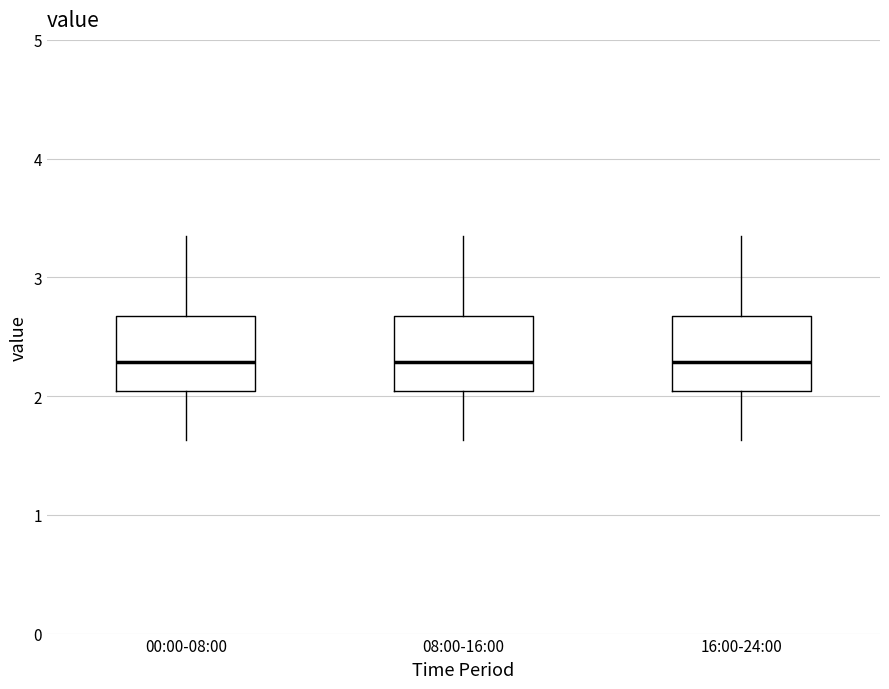

Reading left to right, transcribe this box plot: for each box, give where its median line is, the range the box spans, and where its two whiskers end, as read against the y-axis. The values are not printed on the chart, so give them approximately, as read against the axis.

00:00-08:00: median 2.3, box 2.0 to 2.7, whiskers 1.6 to 3.4
08:00-16:00: median 2.3, box 2.0 to 2.7, whiskers 1.6 to 3.4
16:00-24:00: median 2.3, box 2.0 to 2.7, whiskers 1.6 to 3.4